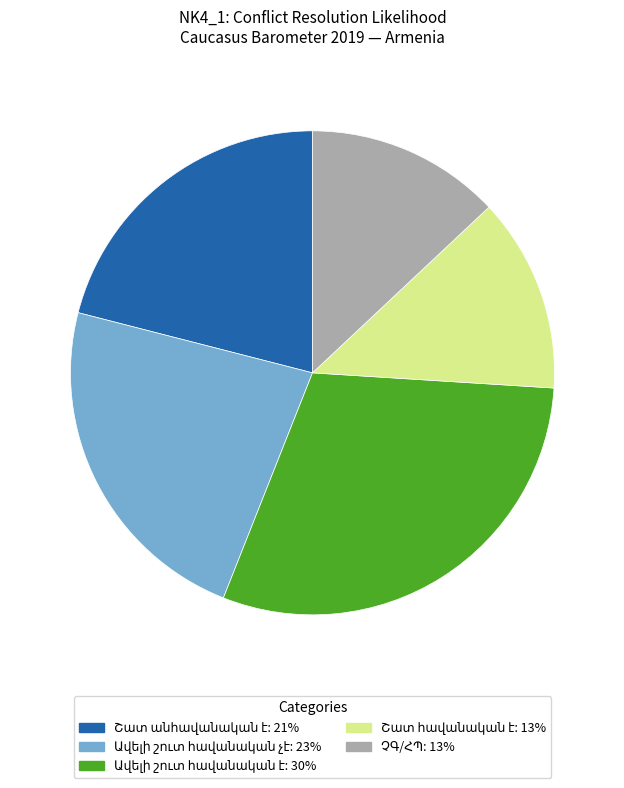

Is there a majority slice in this chart?

No